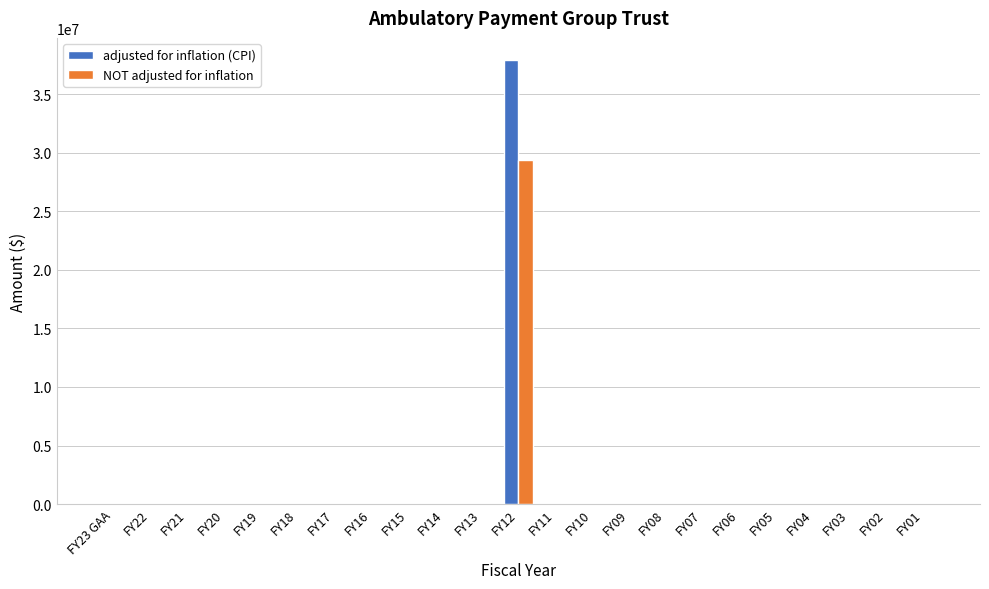

What is the greatest value displayed?

37896799